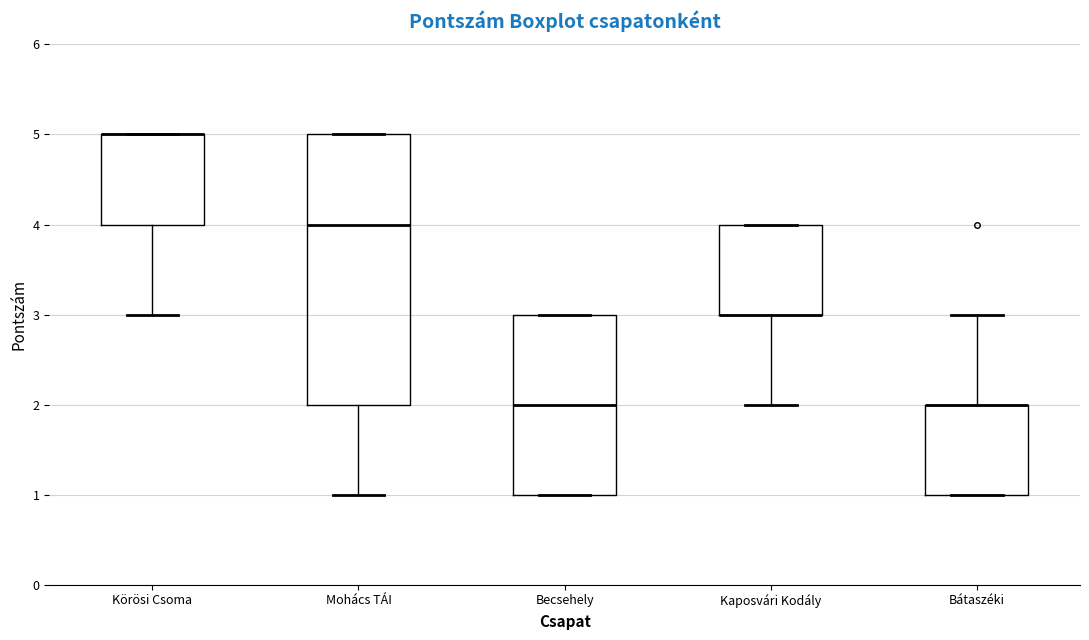

Where is the lower edge of the box for Körösi Csoma on the y-axis? The values are not printed on the chart, so give them approximately, as read against the axis.

4